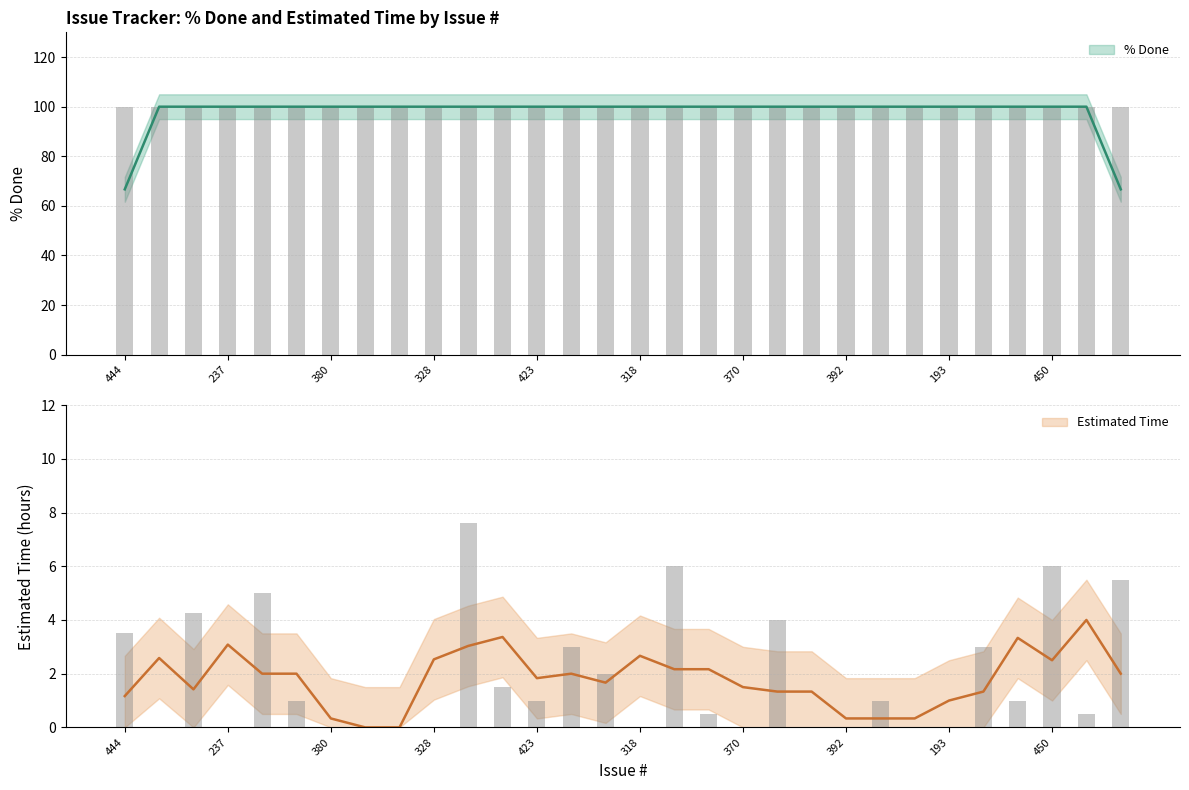

What is the difference between the values at 318 and 445?

1.5